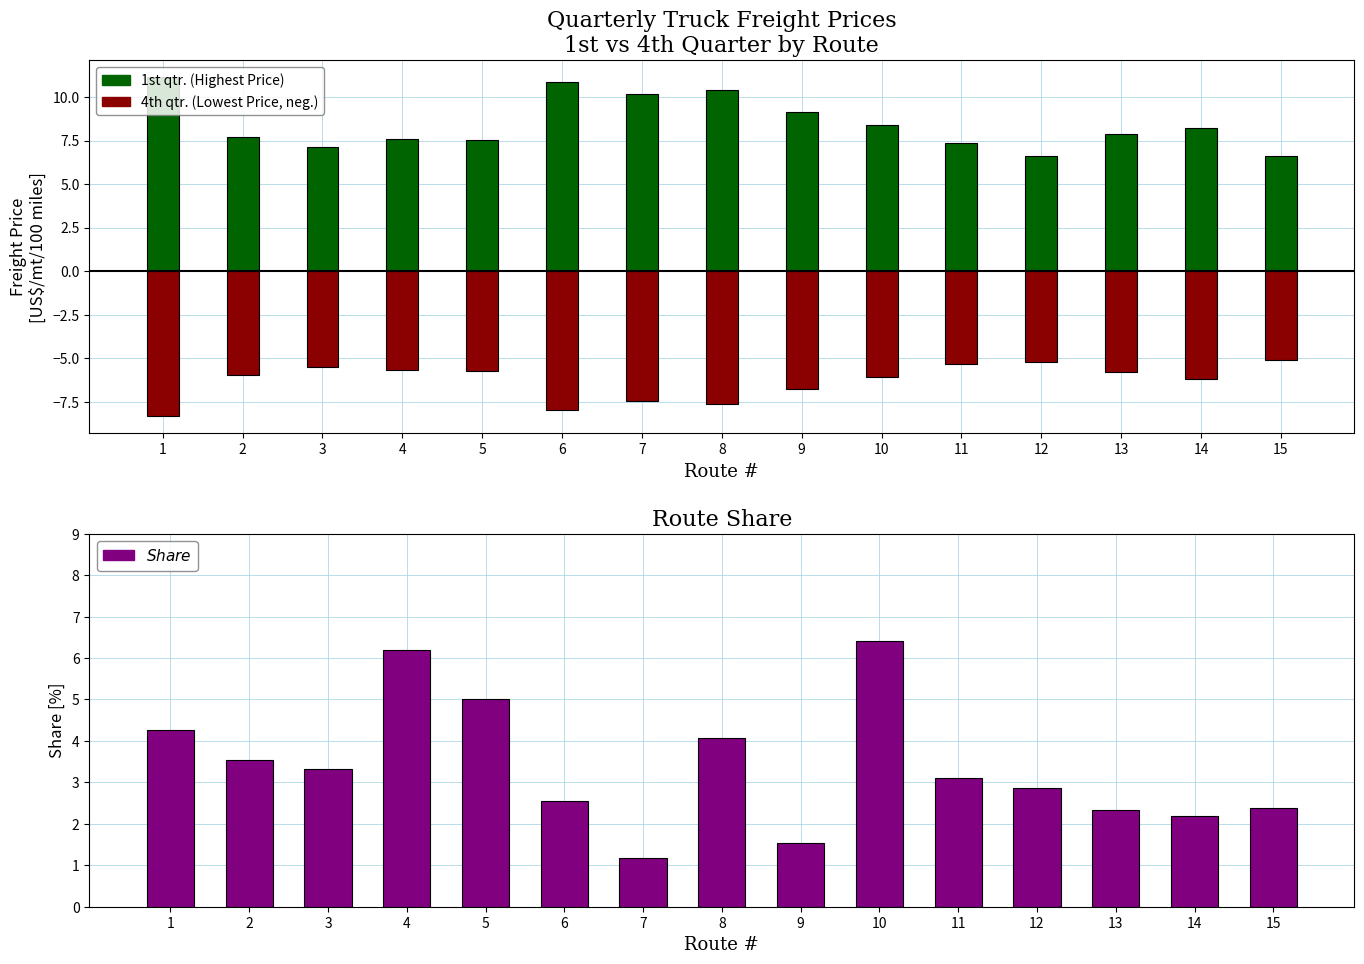

Which has a higher value, 4 or 11?

4